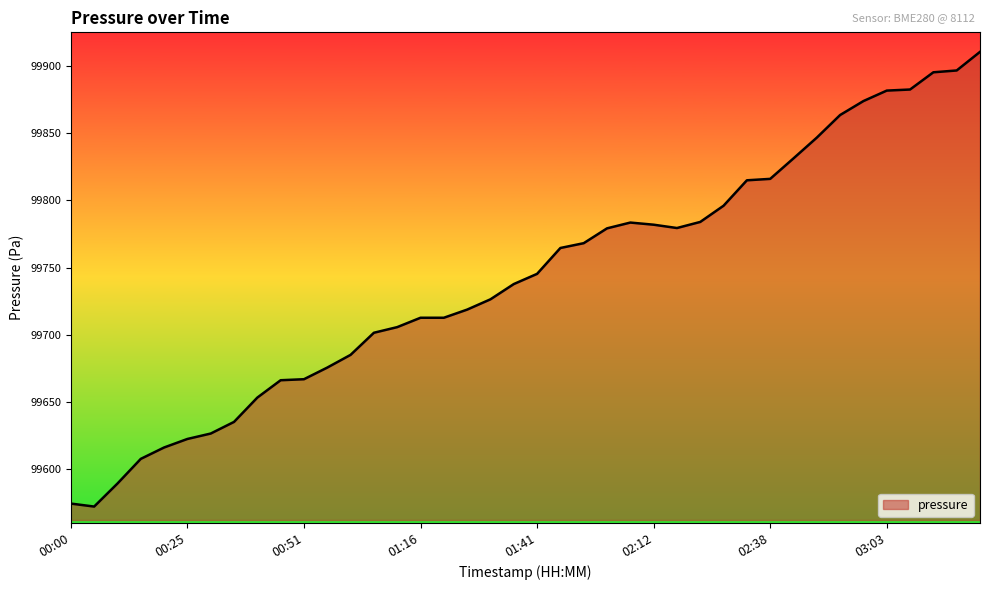

What is the greatest value displayed?

99910.5